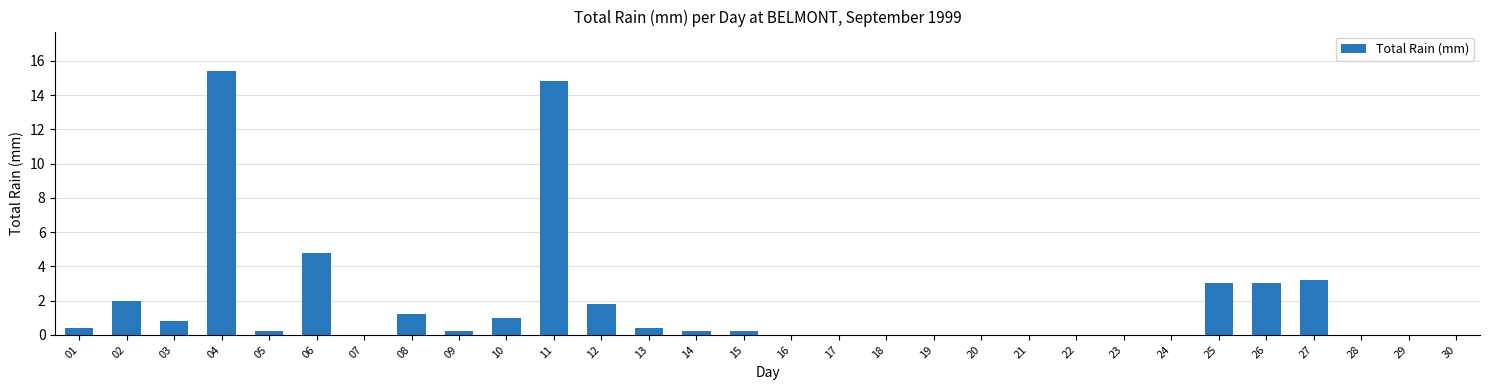

What is the change in value from 06 to 22?

-4.8